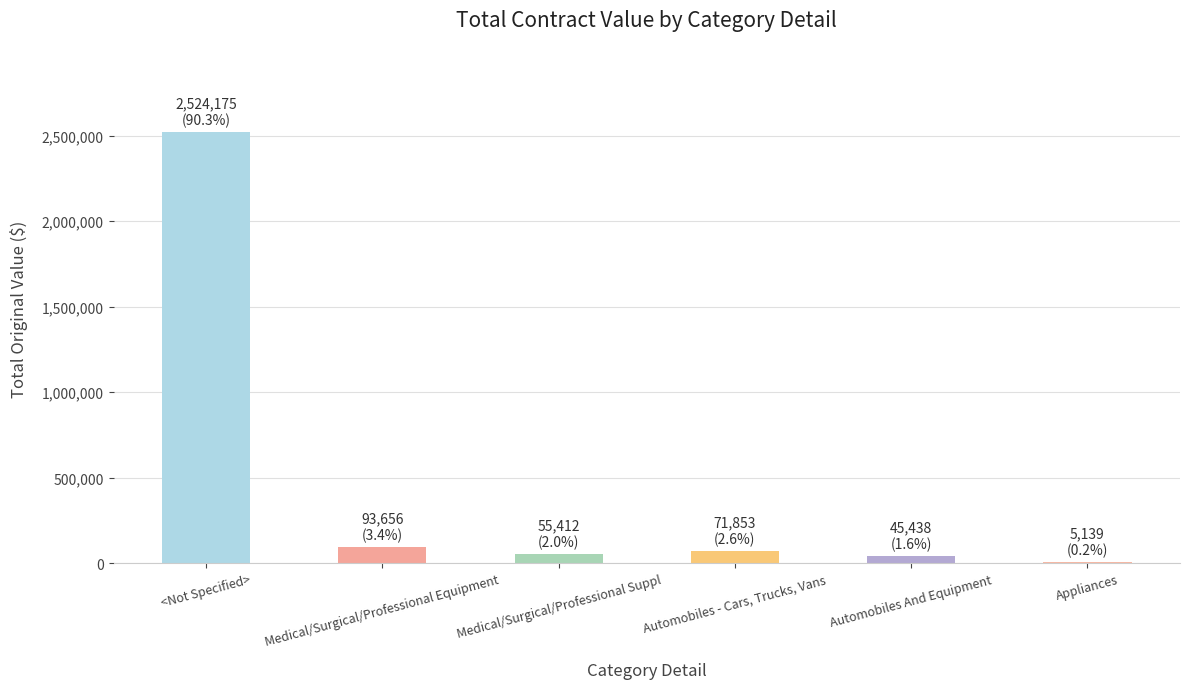

At which category does the chart reach its peak across all series?

<Not Specified>